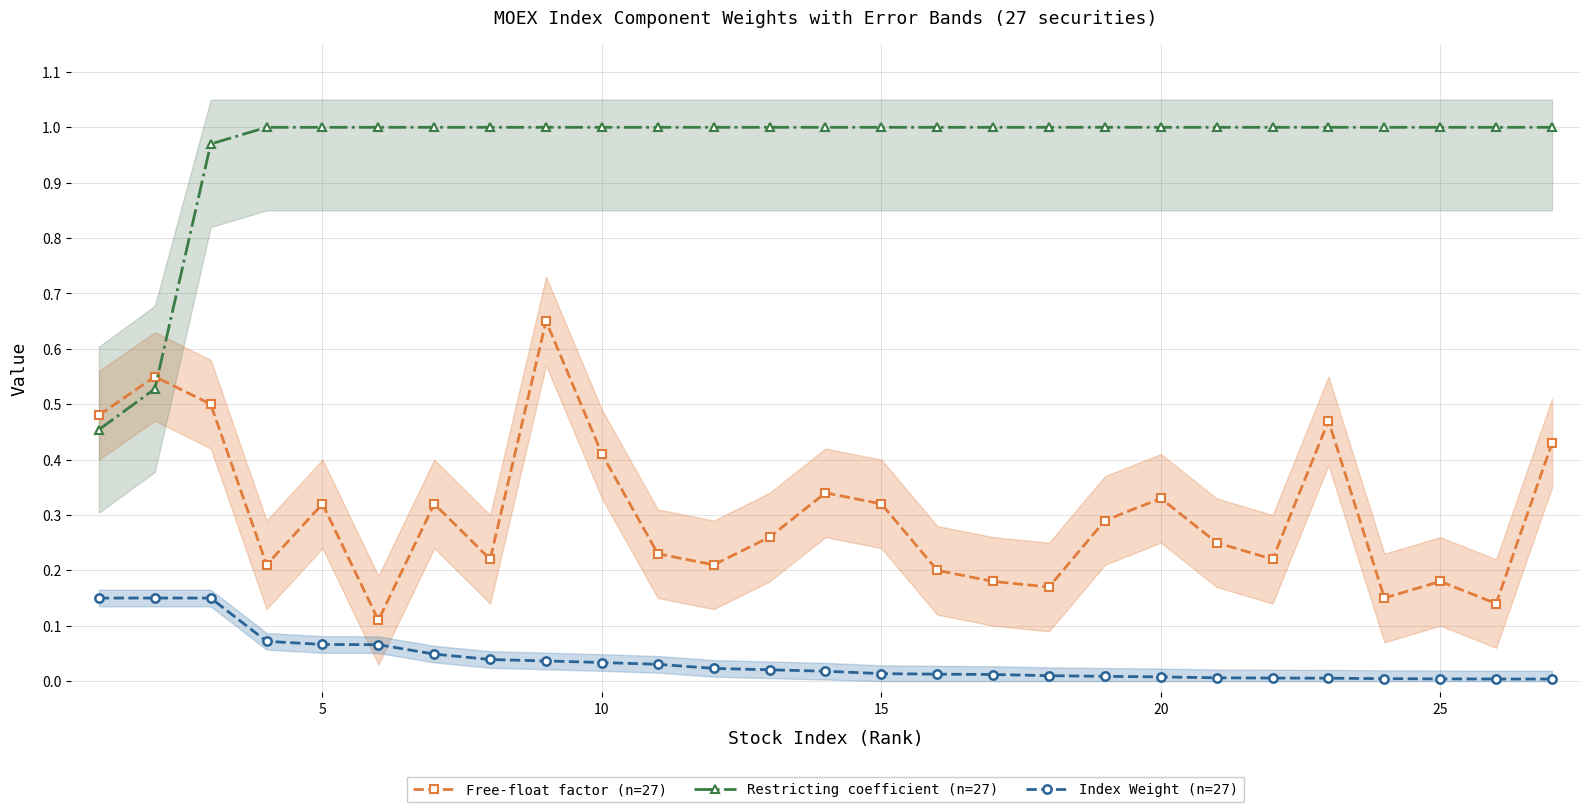

Reading left to right, list all the values displayed in this chart.

Free-float factor (n=27): 0.5	0.6	0.5	0.2	0.3	0.1	0.3	0.2	0.7	0.4	0.2	0.2	0.3	0.3	0.3	0.2	0.2	0.2	0.3	0.3	0.2	0.2	0.5	0.1	0.2	0.1	0.4
Restricting coefficient (n=27): 0.5	0.5	1.0	1.0	1.0	1.0	1.0	1.0	1.0	1.0	1.0	1.0	1.0	1.0	1.0	1.0	1.0	1.0	1.0	1.0	1.0	1.0	1.0	1.0	1.0	1.0	1.0
Index Weight (n=27): 0.1	0.1	0.1	0.1	0.1	0.1	0.0	0.0	0.0	0.0	0.0	0.0	0.0	0.0	0.0	0.0	0.0	0.0	0.0	0.0	0.0	0.0	0.0	0.0	0.0	0.0	0.0